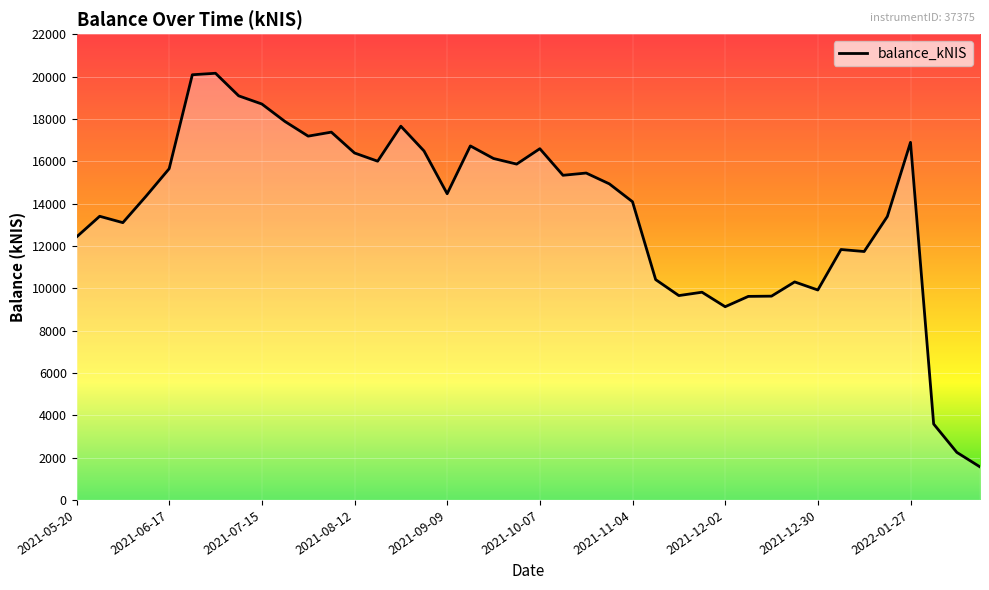

What is the greatest value displayed?

20152.8